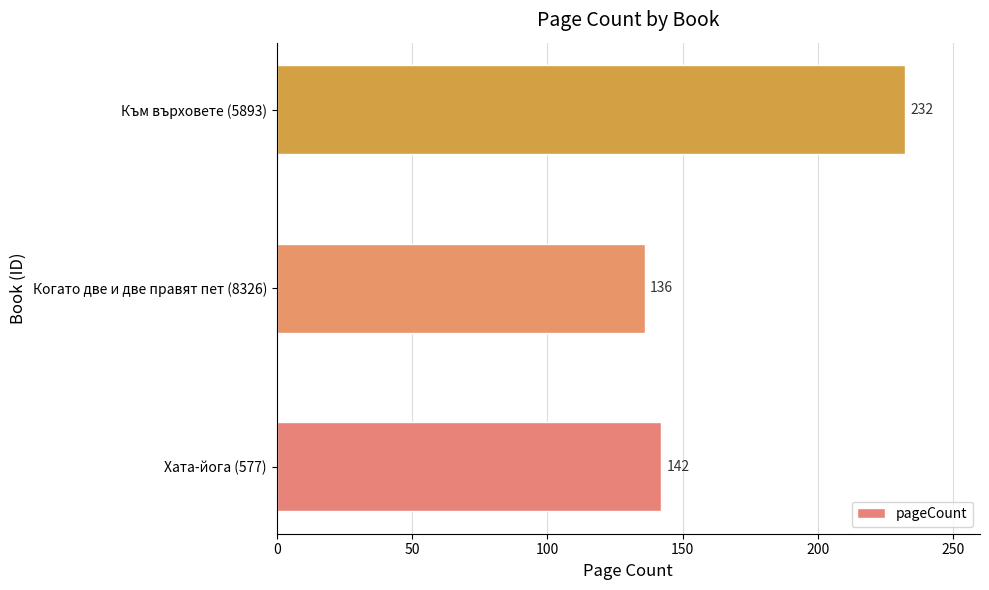

What is the greatest value displayed?

232